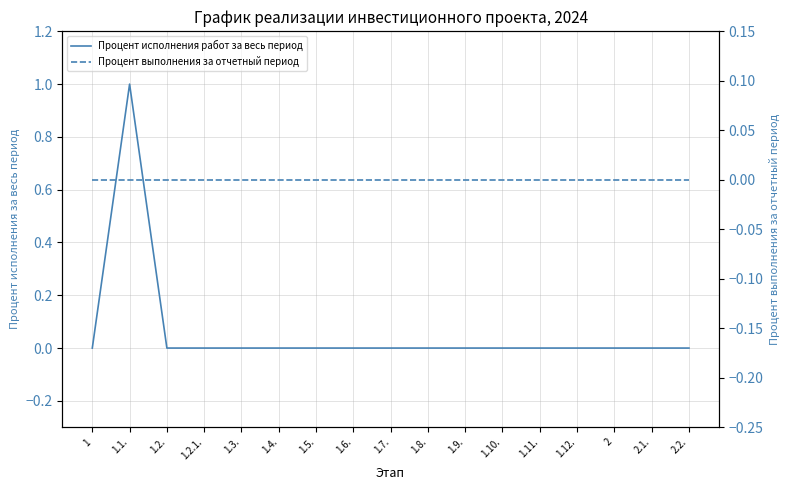

How many data points does each series have?

17